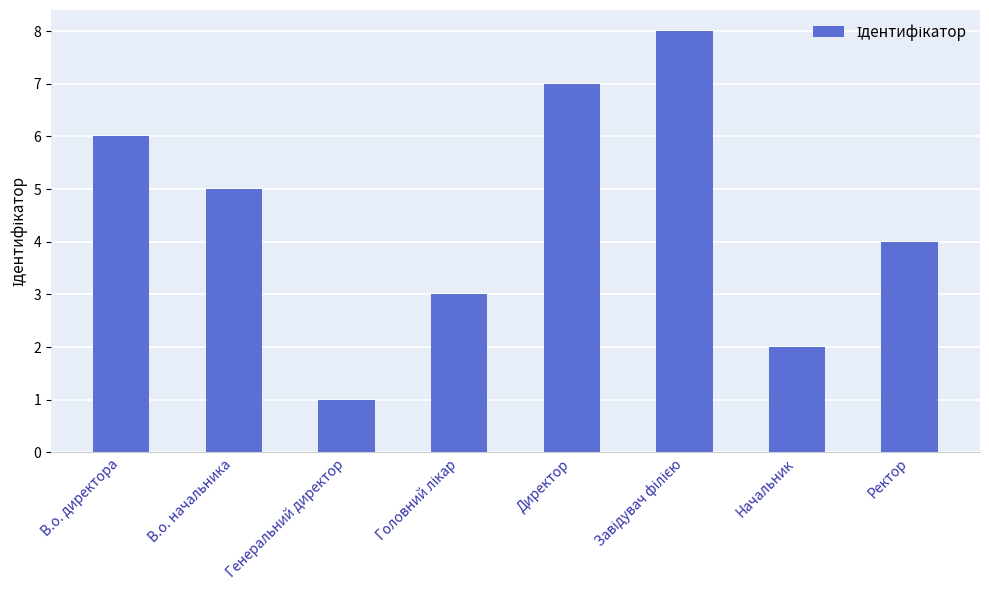

What is the approximate value at В.о. начальника?

5